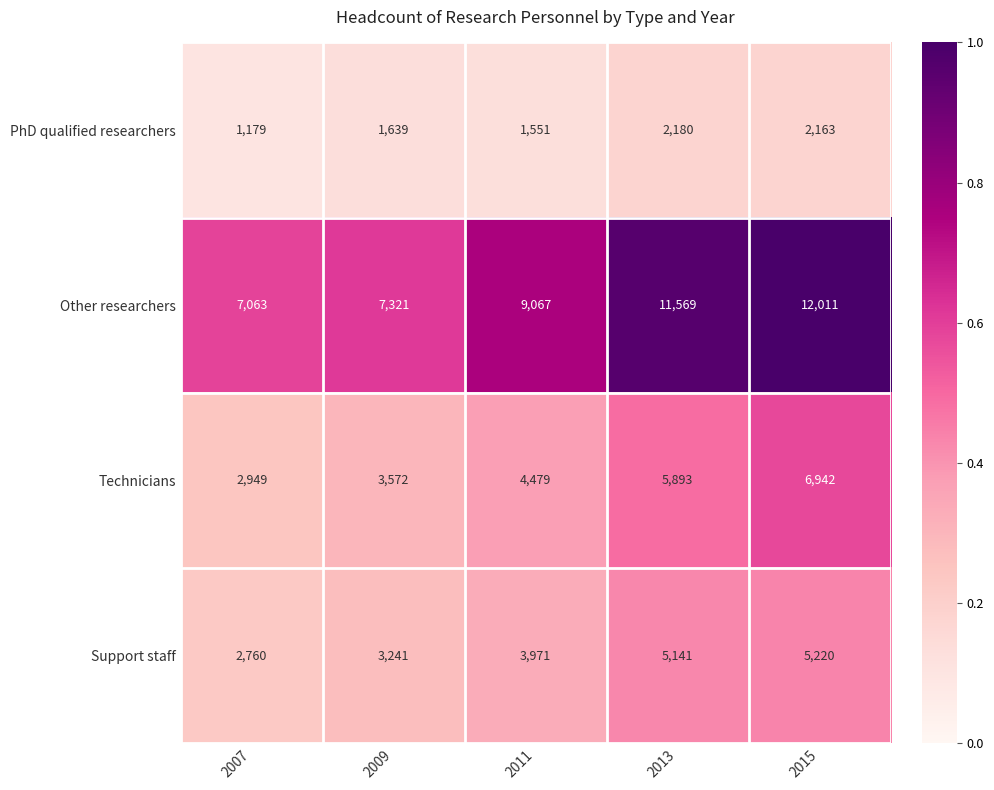

At which label is Technicians closest to 4945?

2011